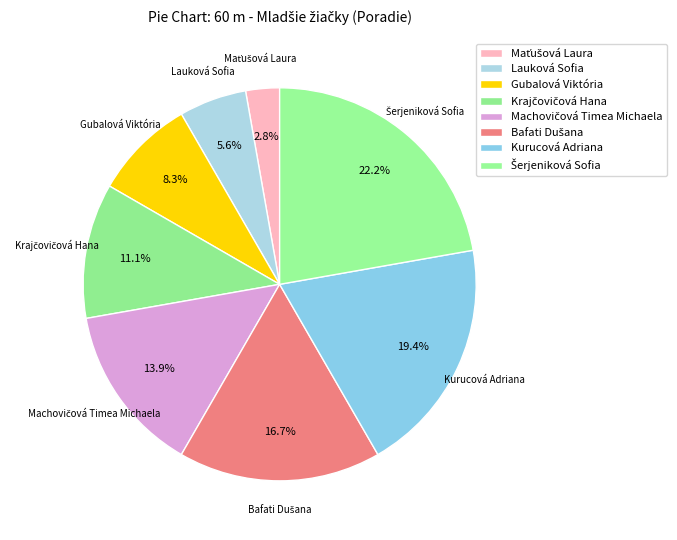

True or false: Kurucová Adriana accounts for 5% of the total.

False